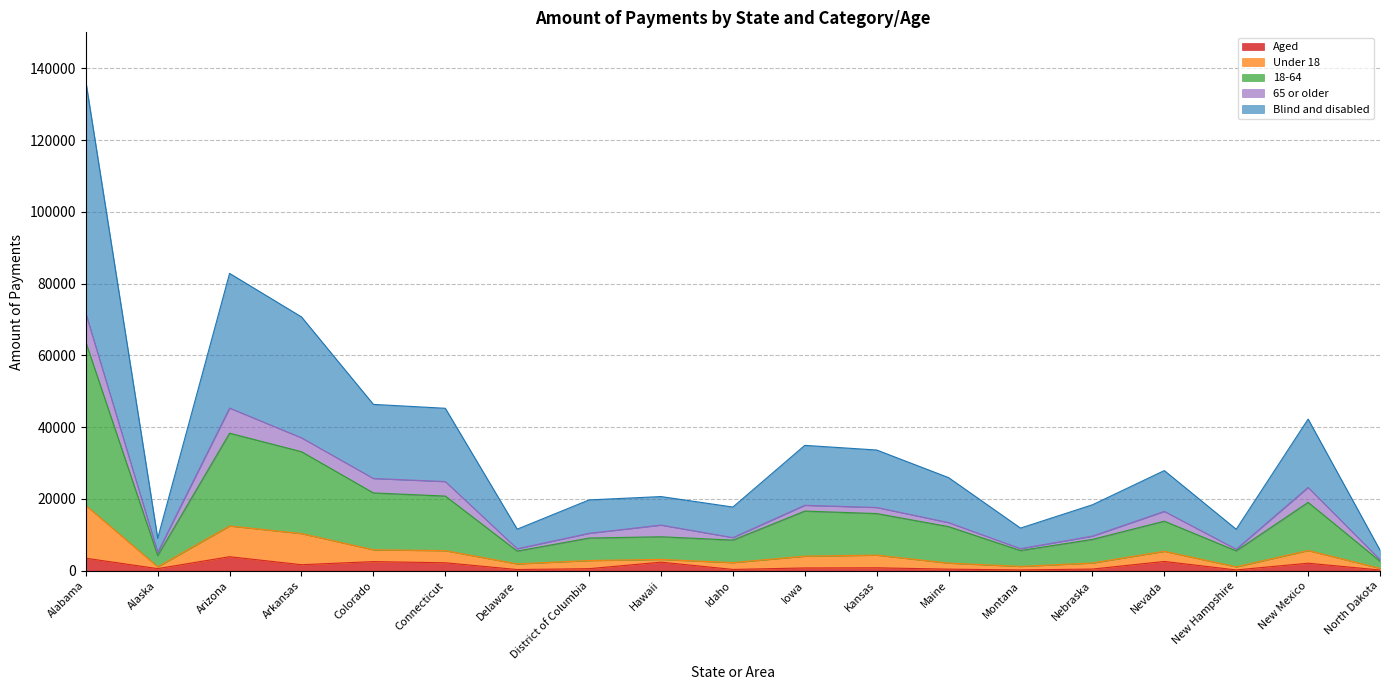

What is the total value across all series at Arizona?

82842